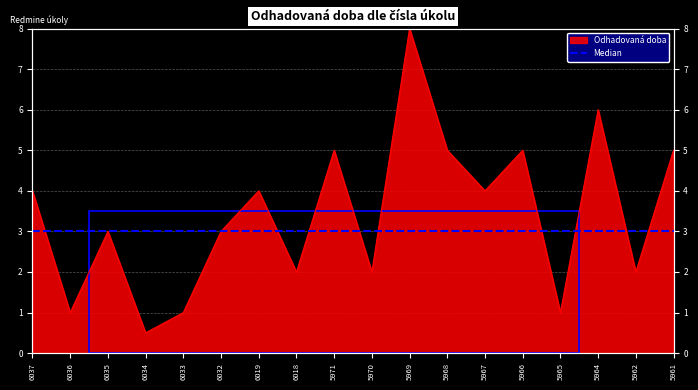

At which label is the value closest to 4?

6037